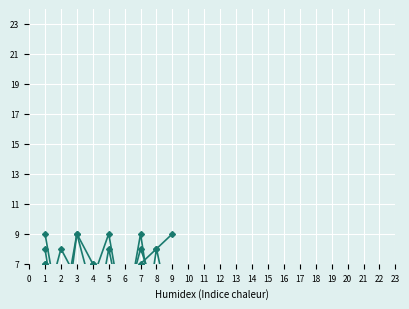

What is the difference between the maximum and second lowest values in the col_6 series?

6